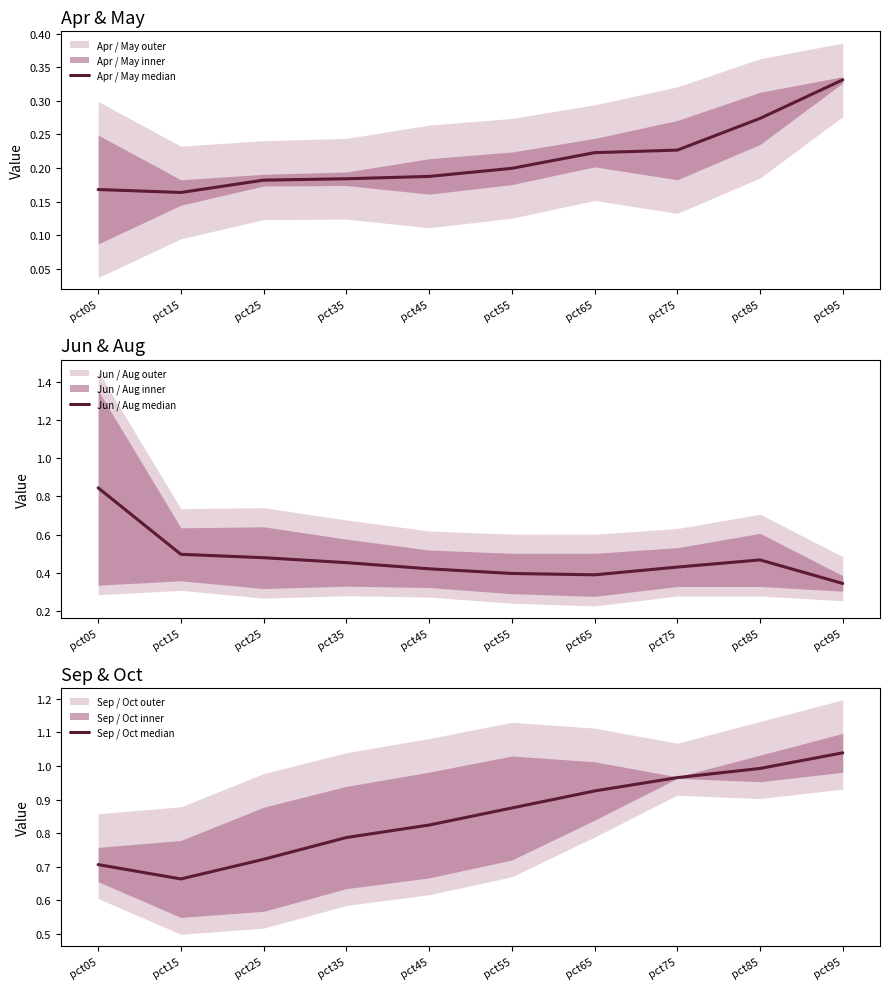

True or false: Apr / May median and Sep / Oct median cross at least once.

False